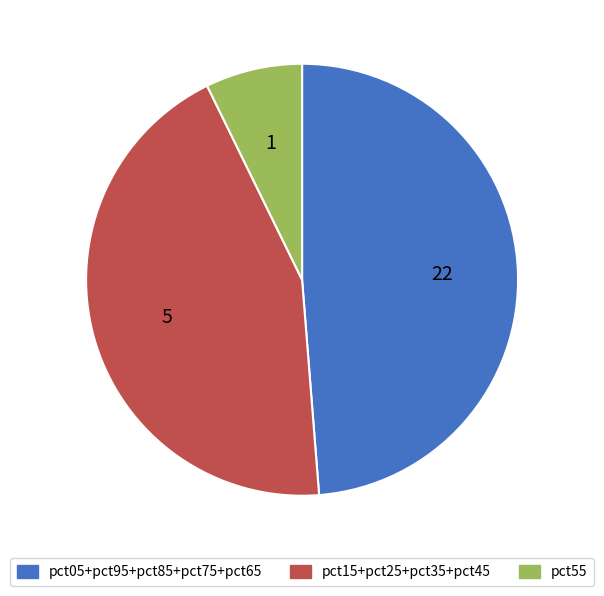

Is there any slice that represents more than half of the pie?

No